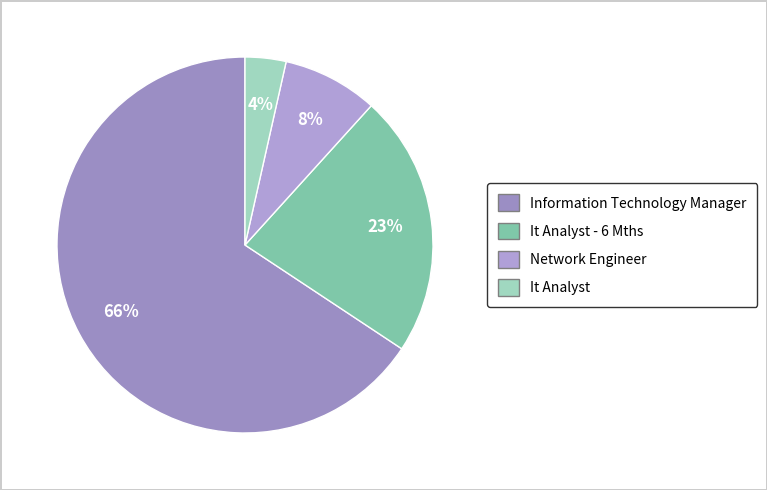

Which slice is the smallest?

It Analyst